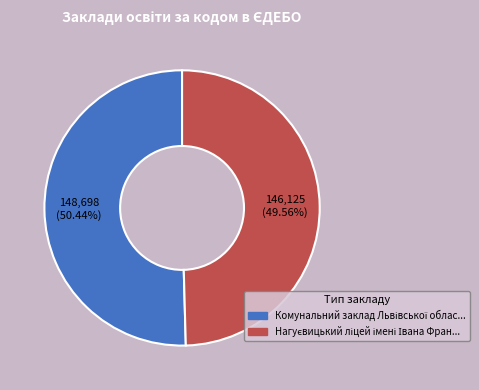

Is there a majority slice in this chart?

Yes